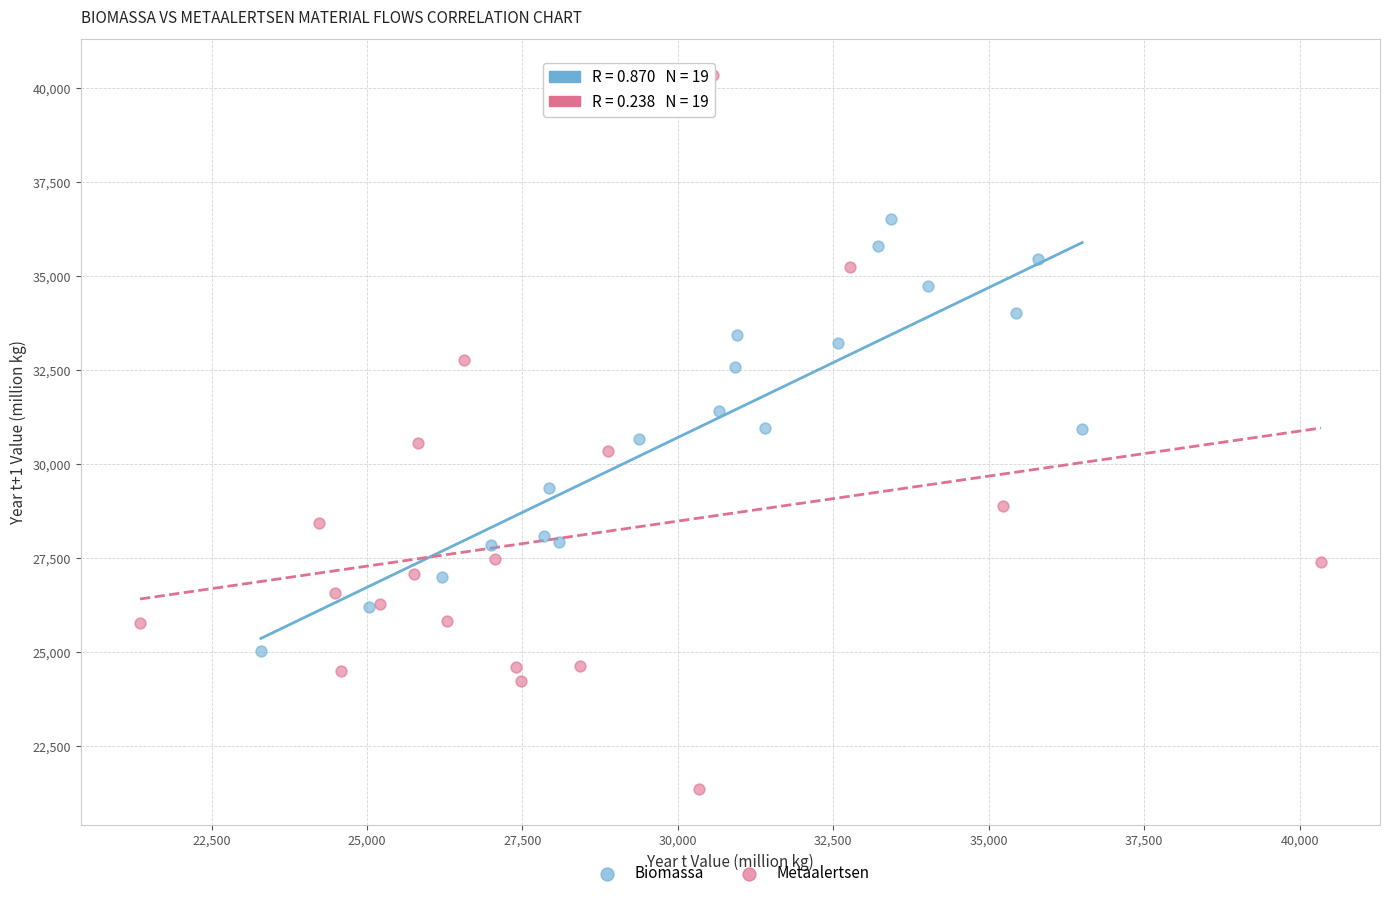

Which series contains the highest Y value?

Metaalertsen